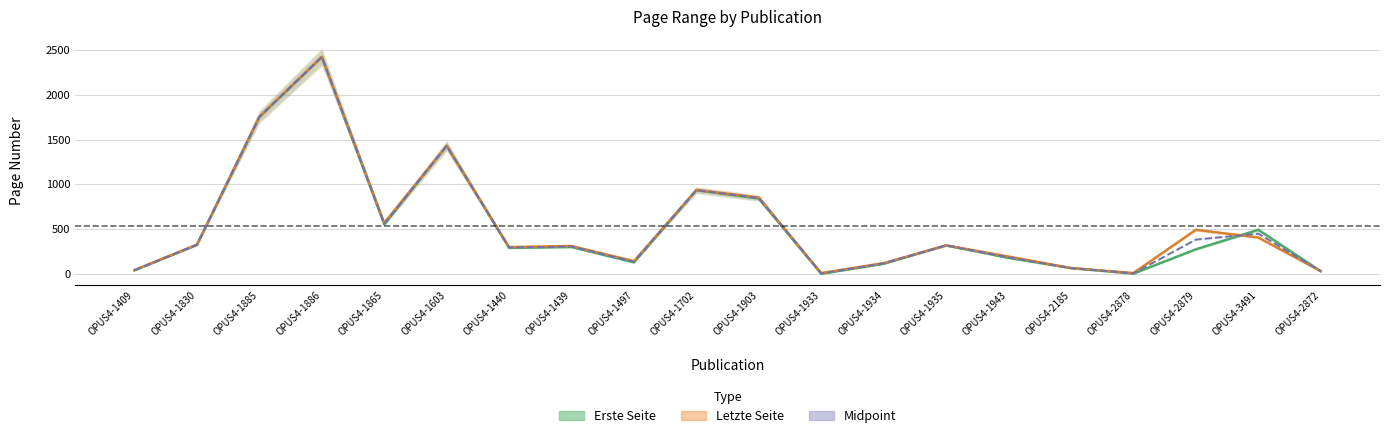

True or false: Letzte Seite has more than 1 points higher than both neighbors.

True